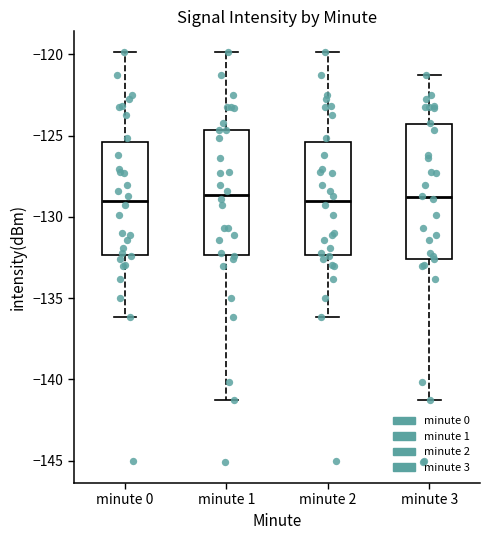

Where is the upper edge of the box for minute 1 on the y-axis? The values are not printed on the chart, so give them approximately, as read against the axis.

-124.5